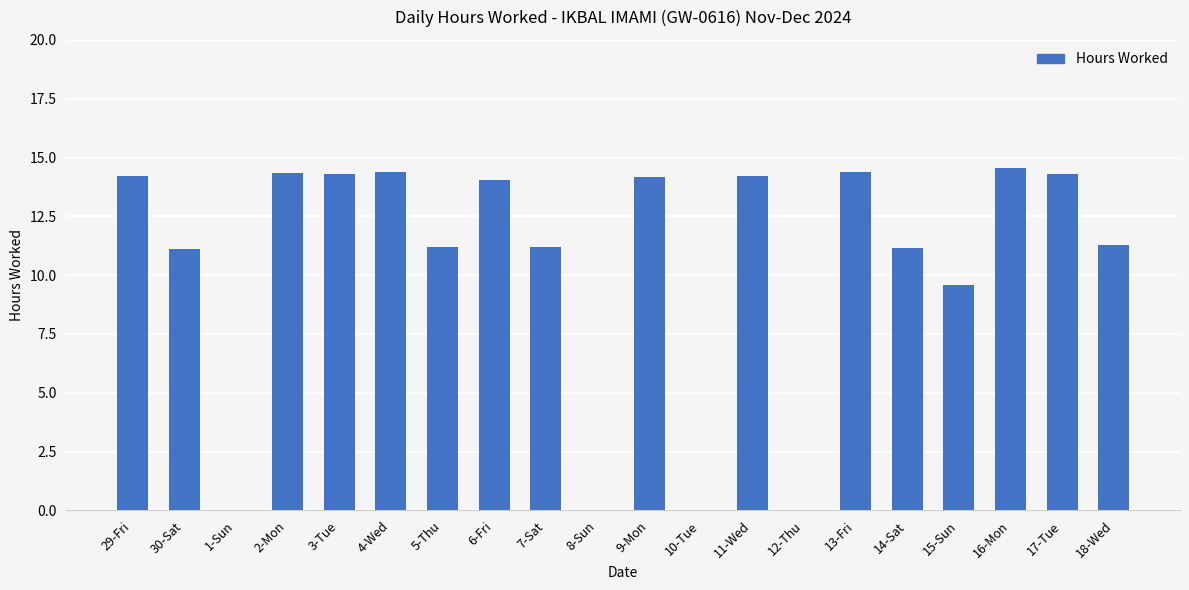

What is the sum of all values?

208.4